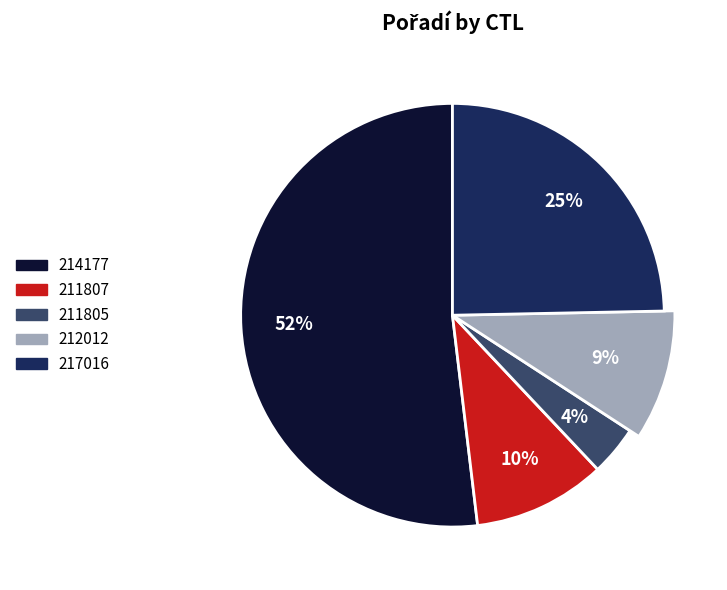

True or false: 211807 accounts for 10% of the total.

True